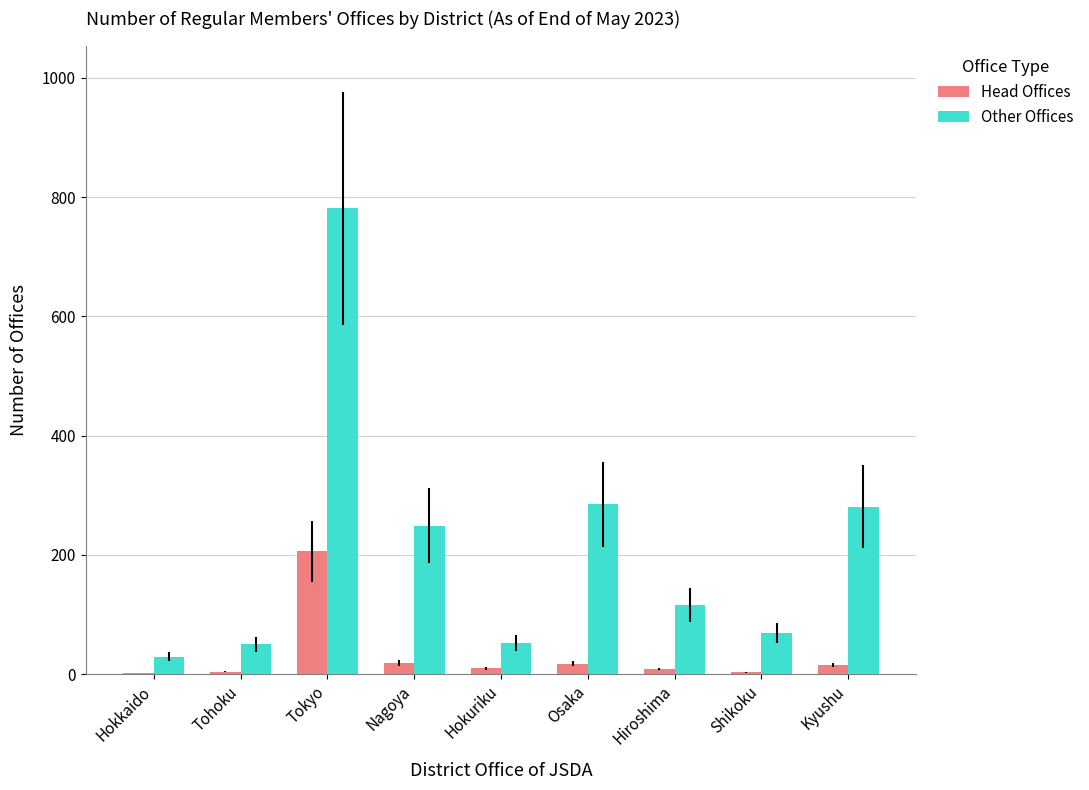

What are all the series names shown in the legend?

Head Offices, Other Offices